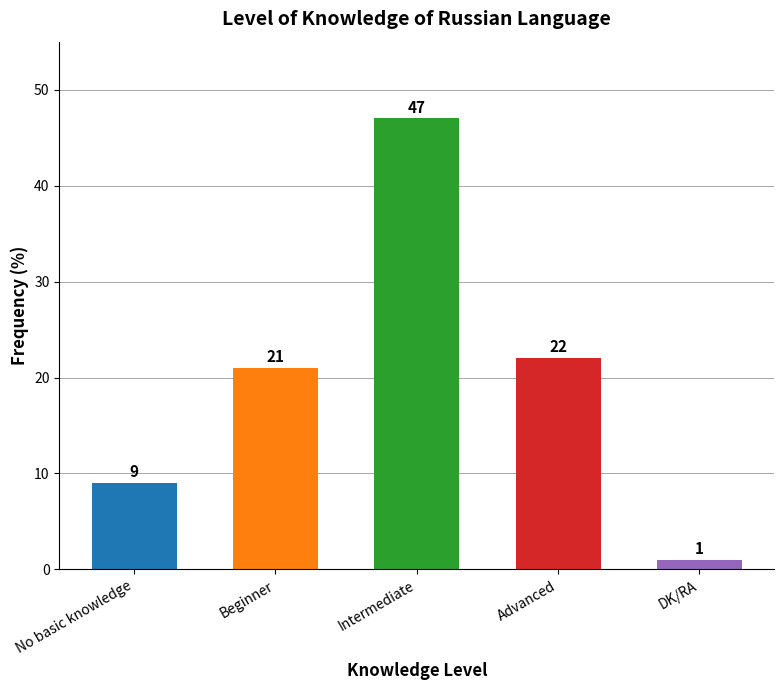

Are the bars grouped side by side (vs. stacked)?

No